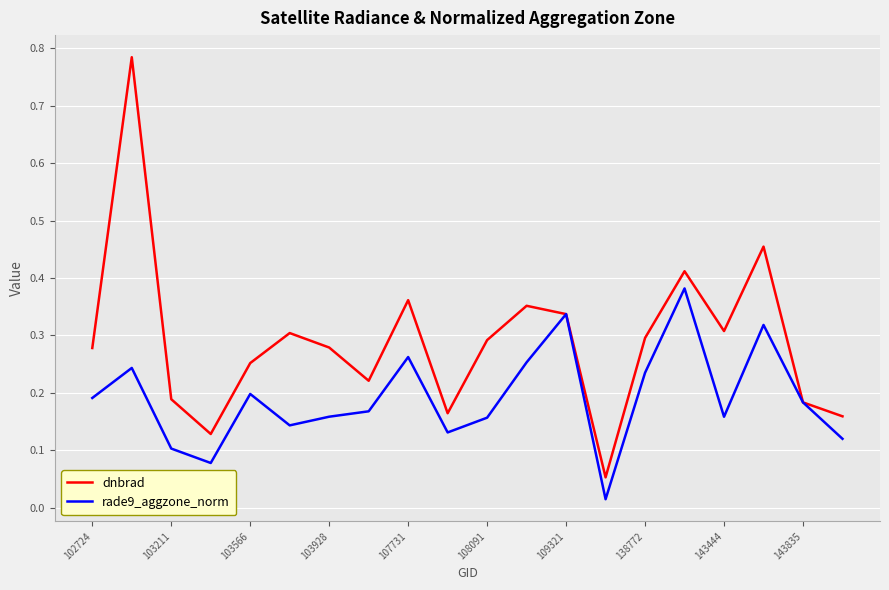

Rank the series by their maximum value, from highest to lowest.

dnbrad, rade9_aggzone_norm